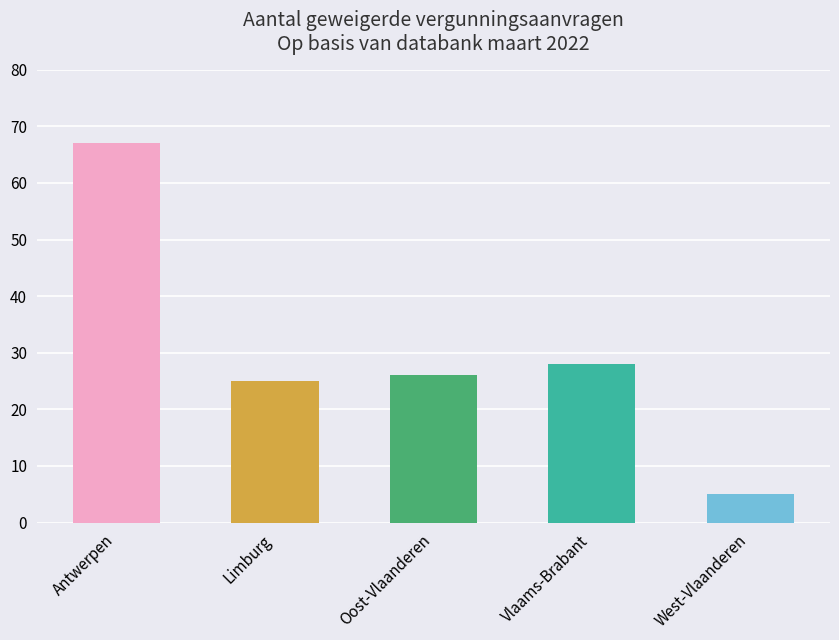

Which label corresponds to the smallest value in the chart?

West-Vlaanderen